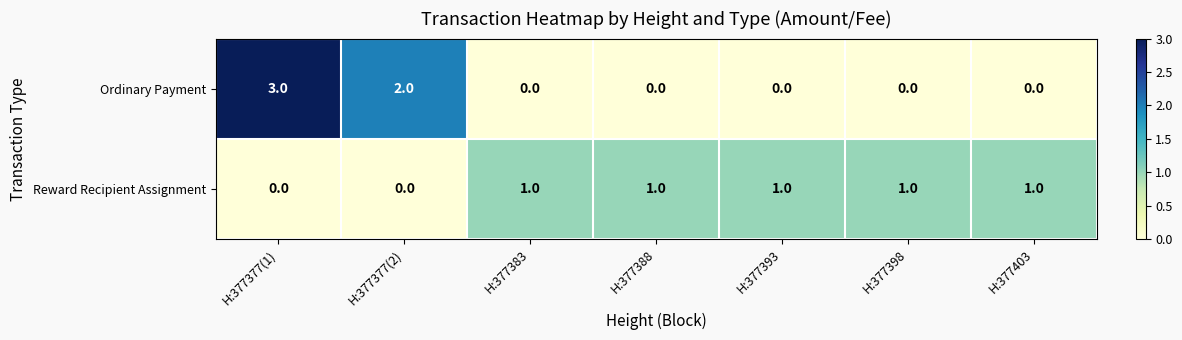

Rank the series by their maximum value, from lowest to highest.

Reward Recipient Assignment, Ordinary Payment